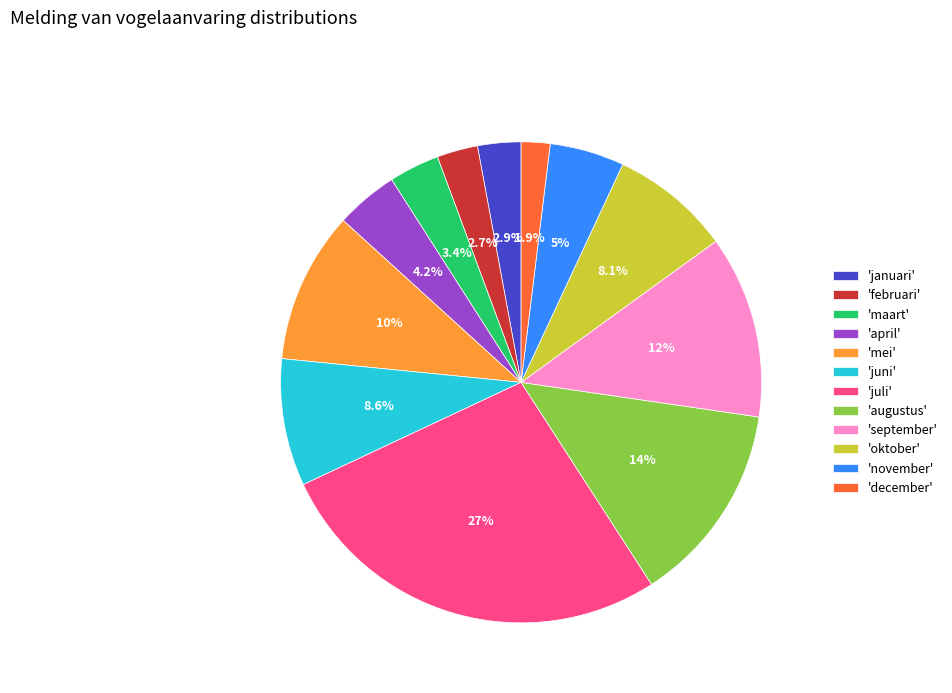

Which slice is the largest?

'juli'